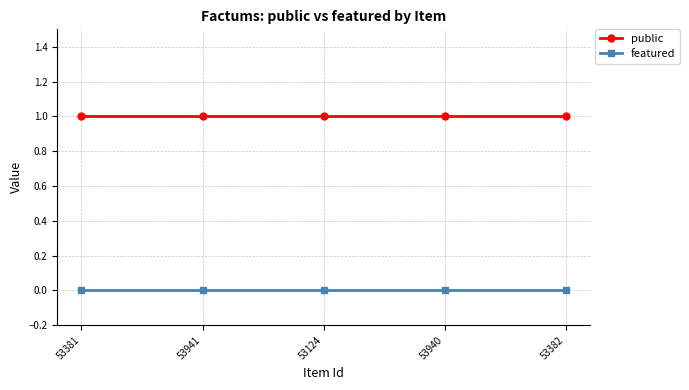

What is the approximate value of public at 53124?

1